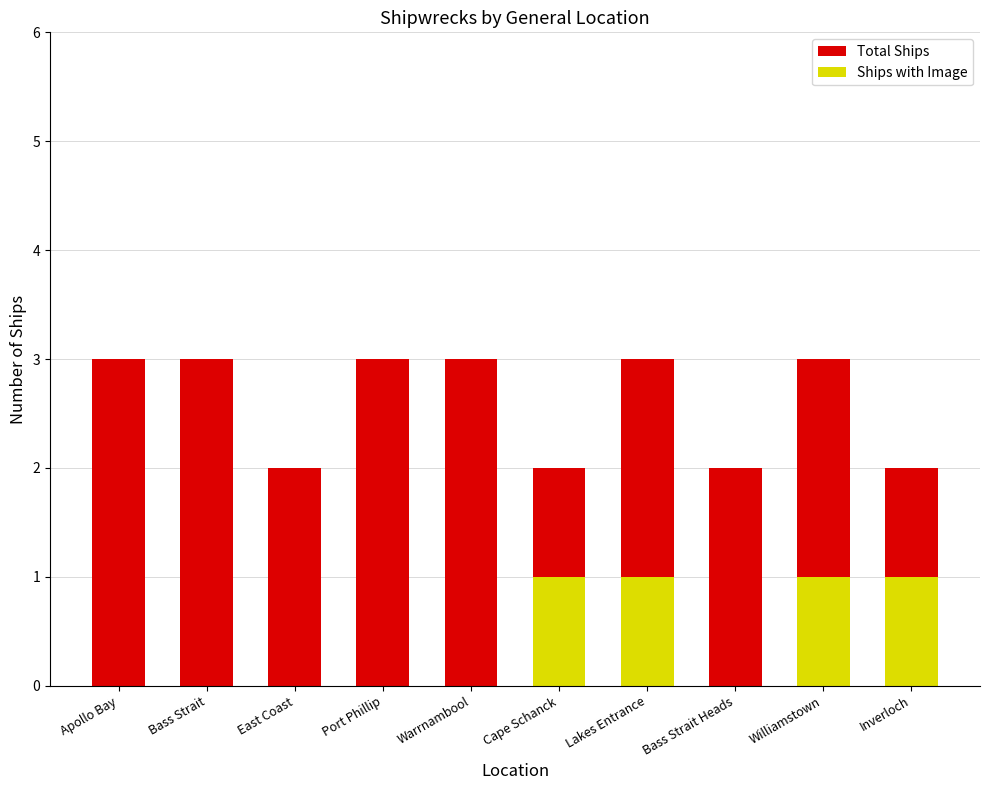

Is the value of Total Ships at Bass Strait Heads greater than the value of Ships with Image at Bass Strait?

Yes